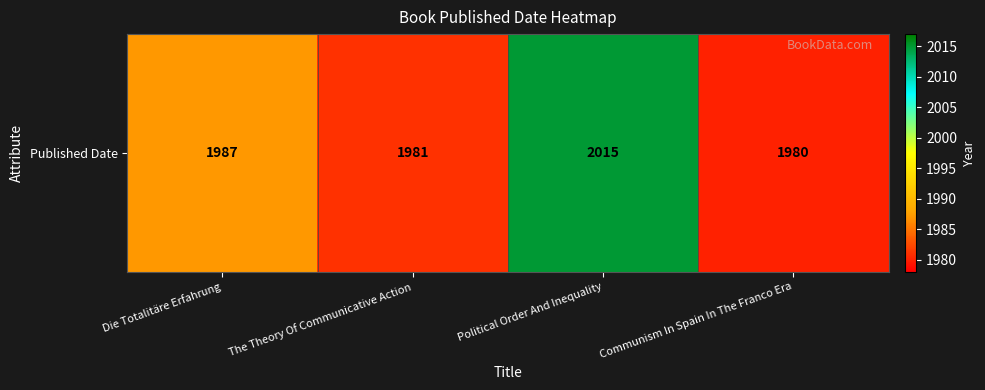

What is the difference between the values at Die Totalitäre Erfahrung and Communism In Spain In The Franco Era?

7